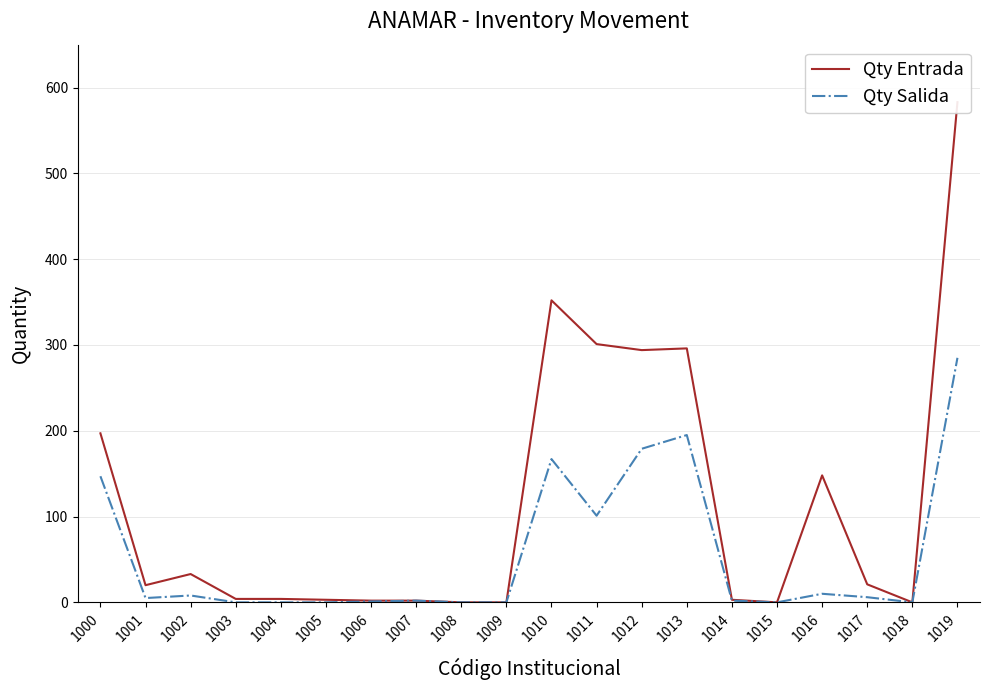

True or false: Qty Salida and Qty Entrada intersect in this chart.

False